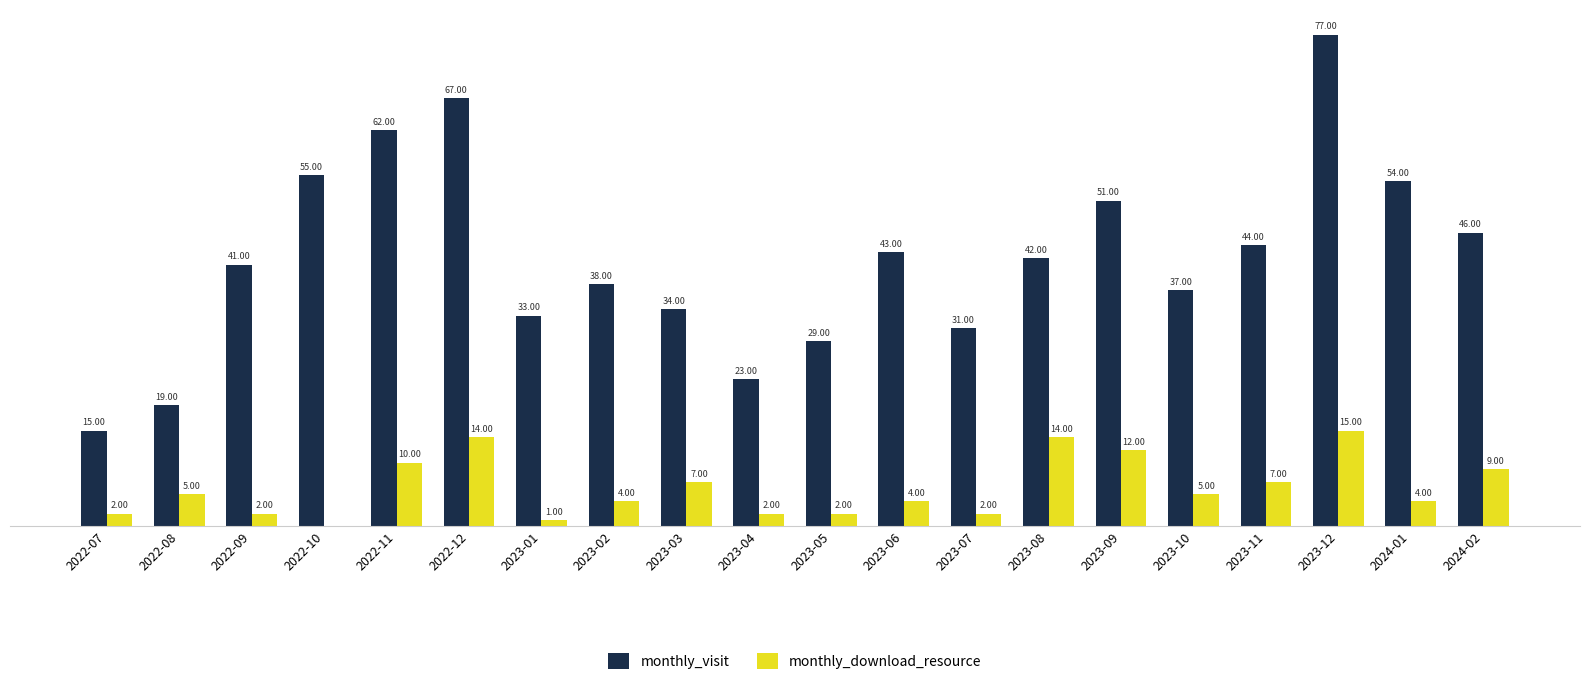

What are all the series names shown in the legend?

monthly_visit, monthly_download_resource